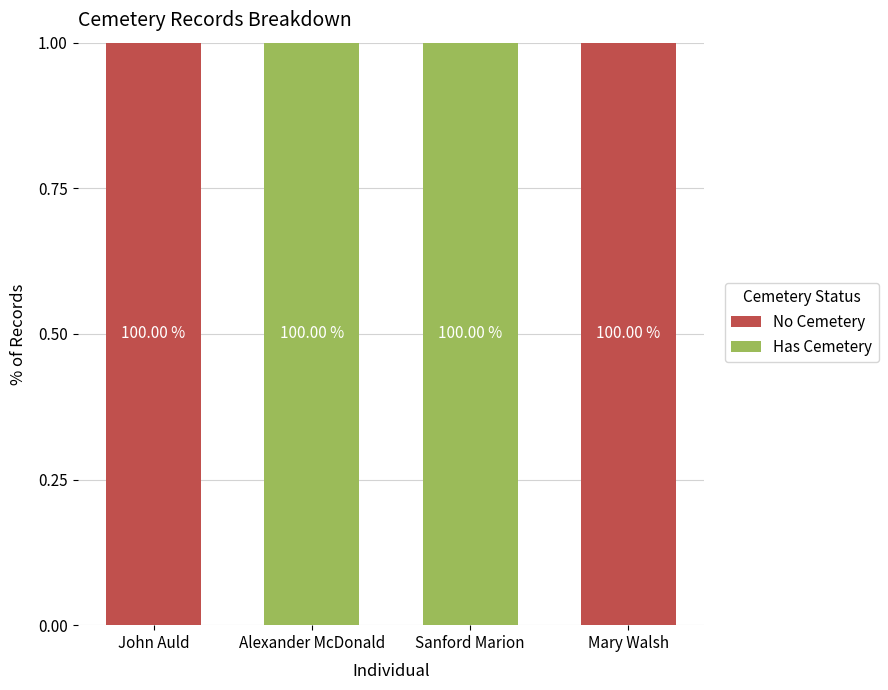

Is it true that No Cemetery equals 0 at Alexander McDonald?

True